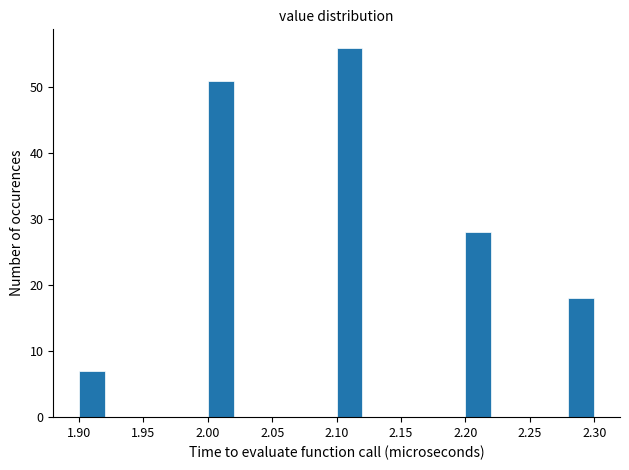

Which range on the x-axis has the tallest bar?

2.10 to 2.12